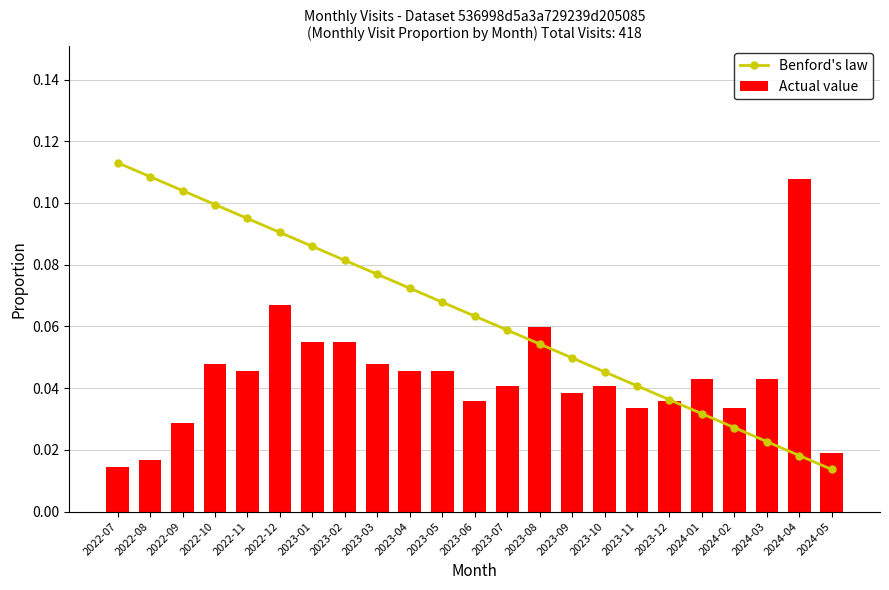

At which label is Benford's law closest to 0?

2024-05